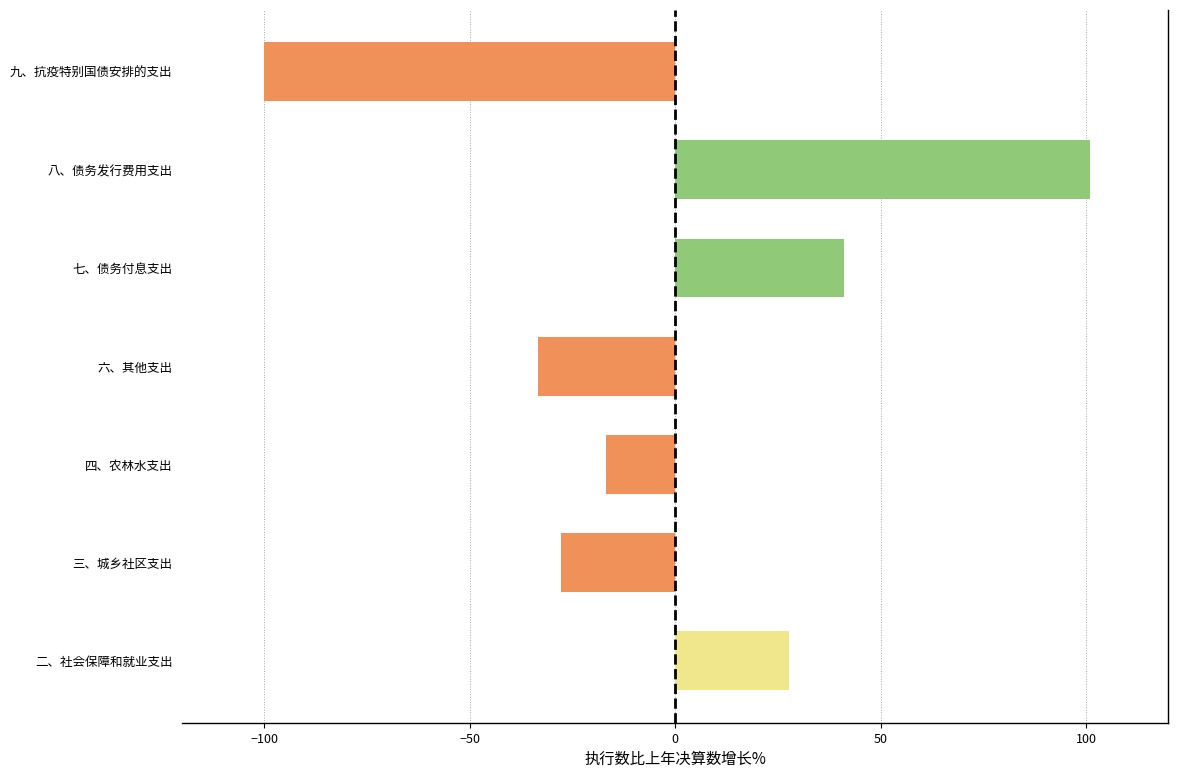

Reading bottom to top, list all the values displayed in this chart.

二、社会保障和就业支出=27.6	三、城乡社区支出=-27.8	四、农林水支出=-16.9	六、其他支出=-33.4	七、债务付息支出=41.1	八、债务发行费用支出=101.0	九、抗疫特别国债安排的支出=-100.0